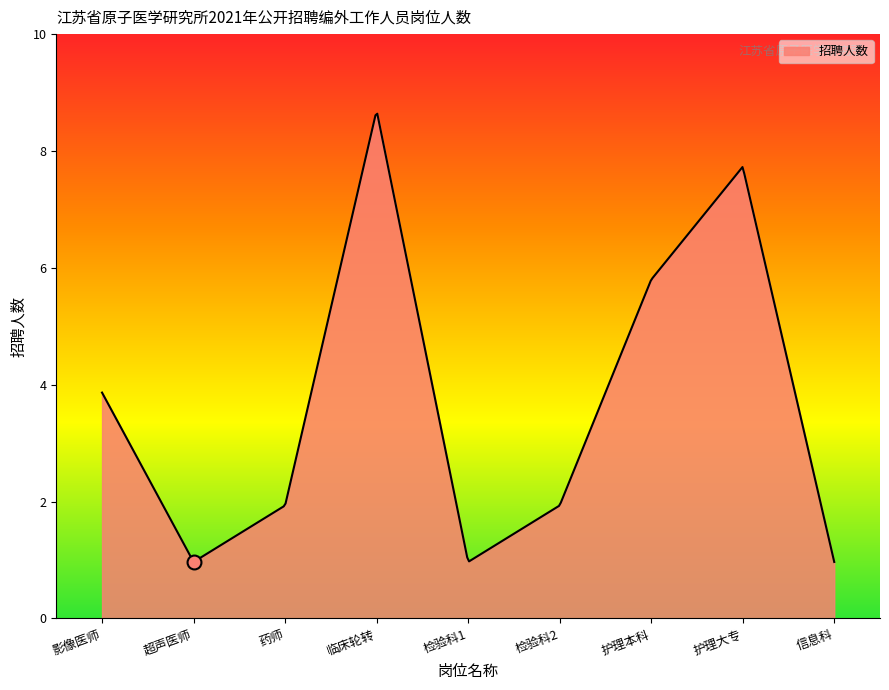

Does the chart have visible grid lines?

No